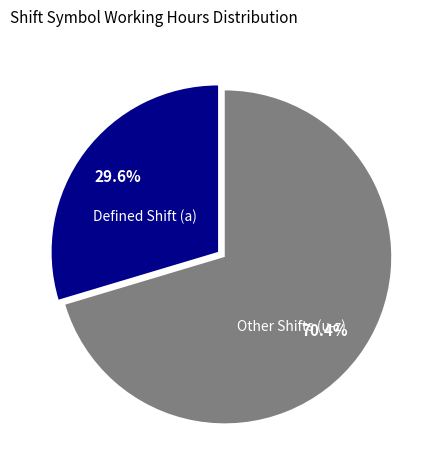

Does any single category account for the majority?

Yes